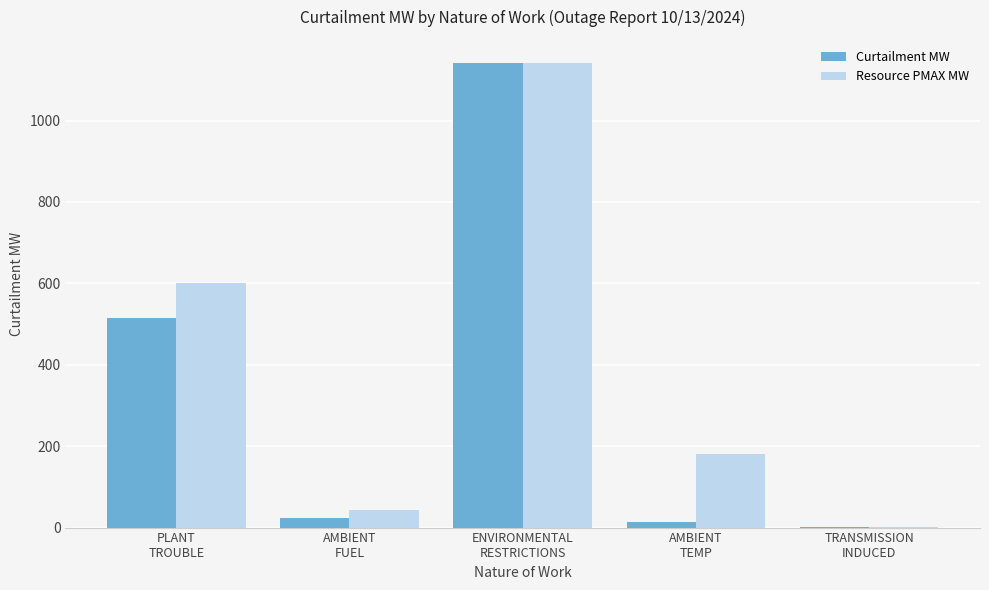

Which series has the largest total across all categories?

Resource PMAX MW